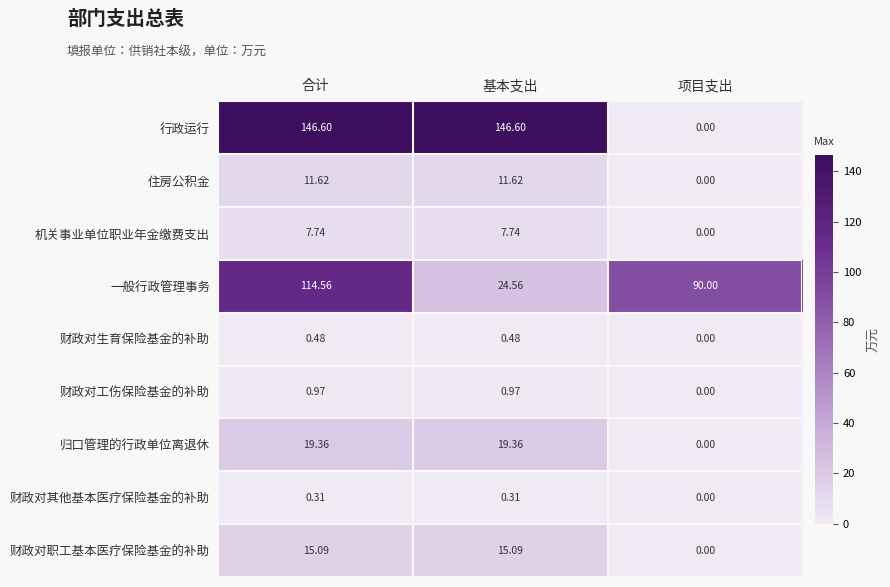

At which category is the sum across all series the highest?

合计